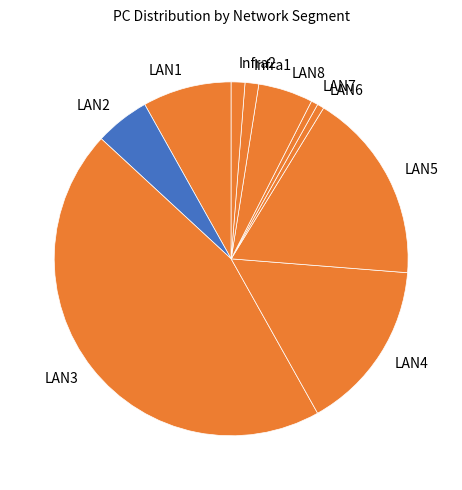

Between LAN2 and LAN5, which is larger?

LAN5